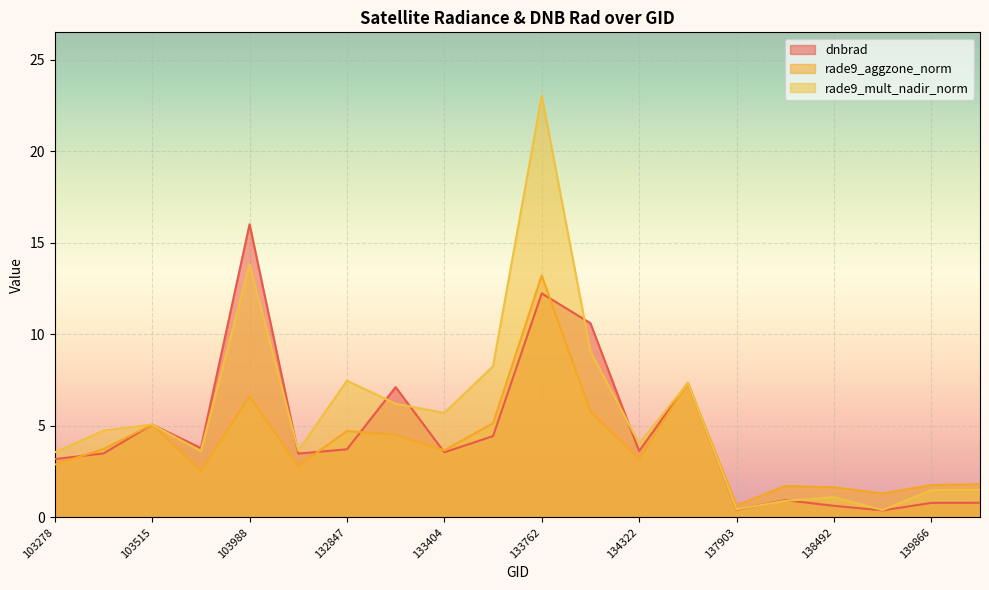

At which label is dnbrad closest to 8?

134687